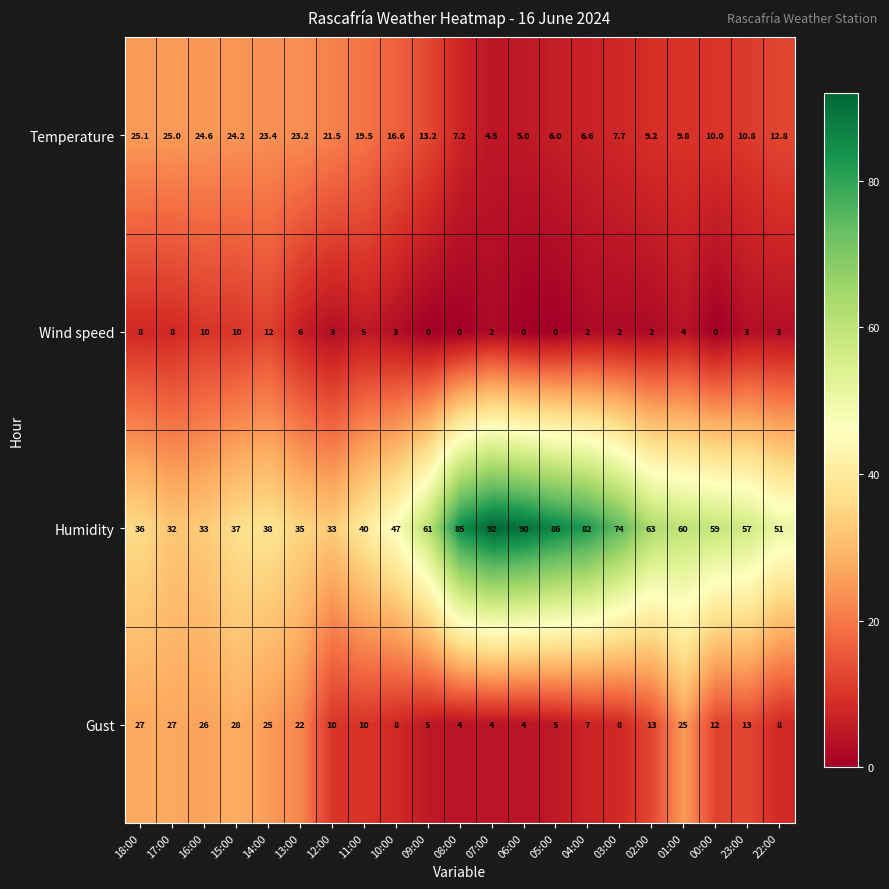

Which category has the highest value across all series?

07:00